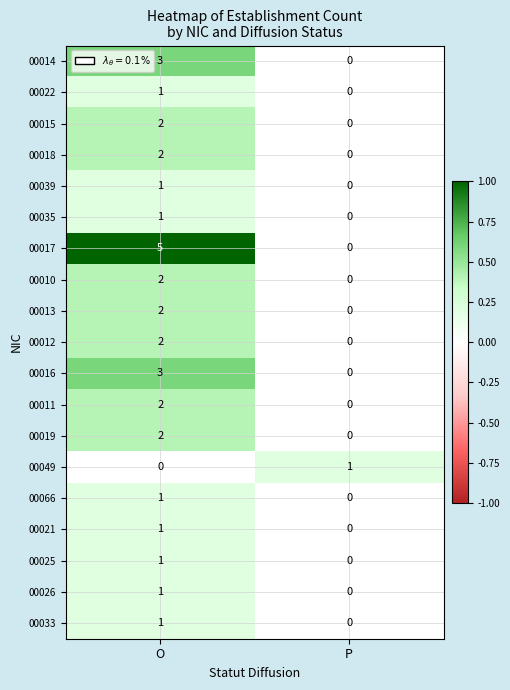

What is the maximum value for 00017?

5